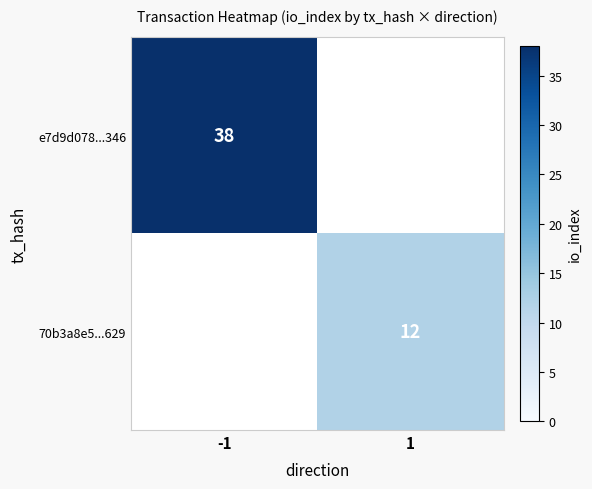

Is the value of e7d9d078...346 at -1 greater than the value of 70b3a8e5...629 at 1?

Yes